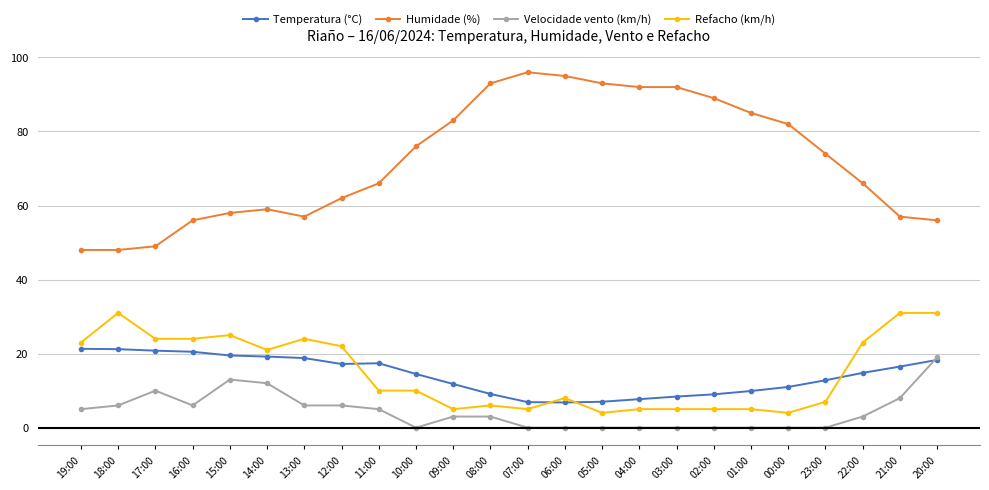

What is the sum of all Temperatura (°C) values?

340.4